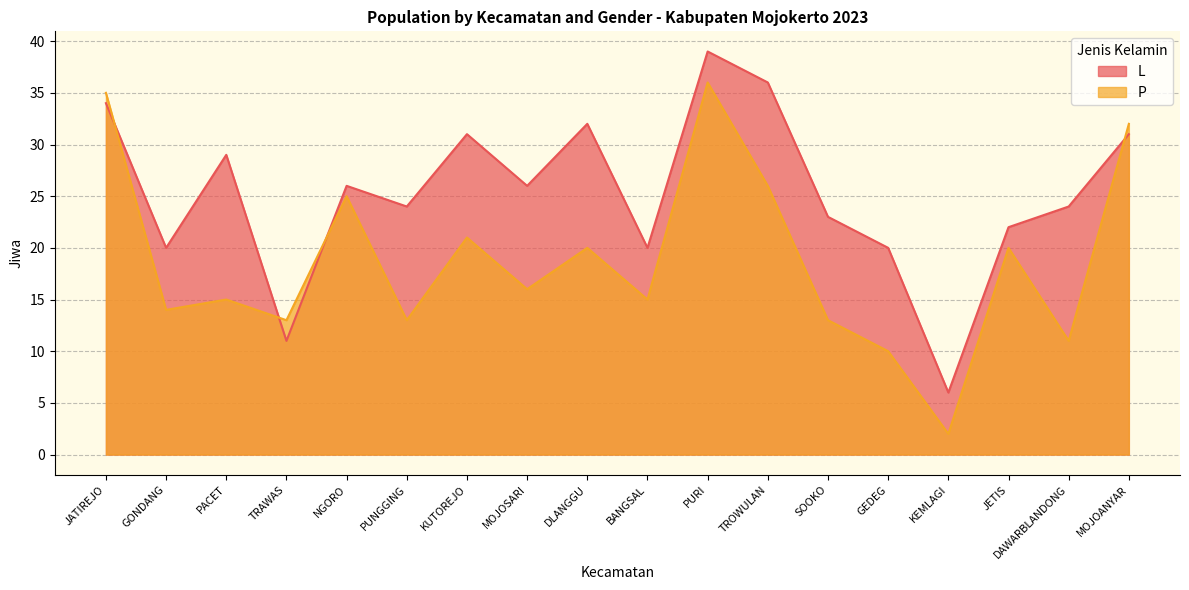

List the labels in order of P value, largest first.

PURI, JATIREJO, MOJOANYAR, TROWULAN, NGORO, KUTOREJO, DLANGGU, JETIS, MOJOSARI, PACET, BANGSAL, GONDANG, TRAWAS, PUNGGING, SOOKO, DAWARBLANDONG, GEDEG, KEMLAGI